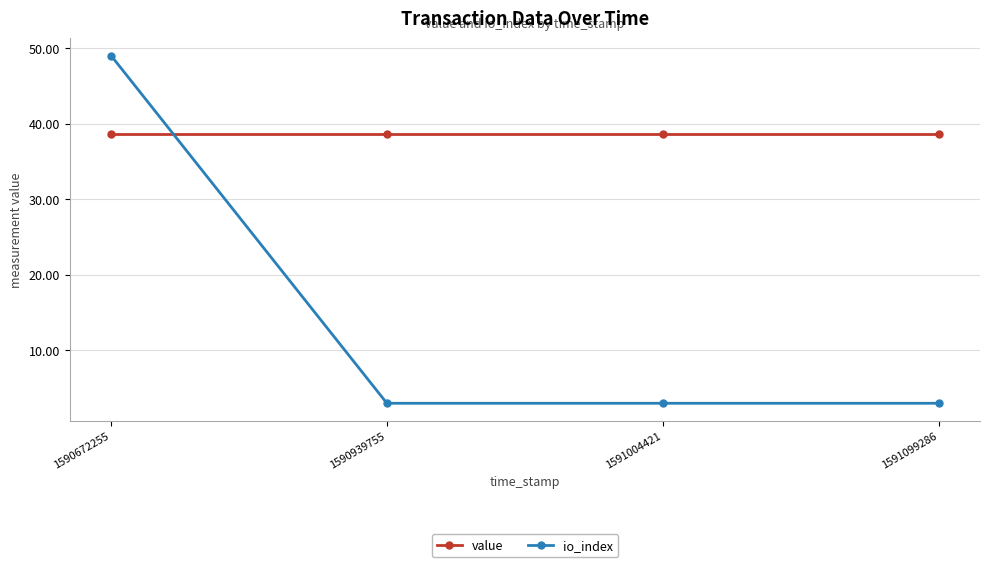

True or false: value has a value of 38.7 at 1591004421.

True